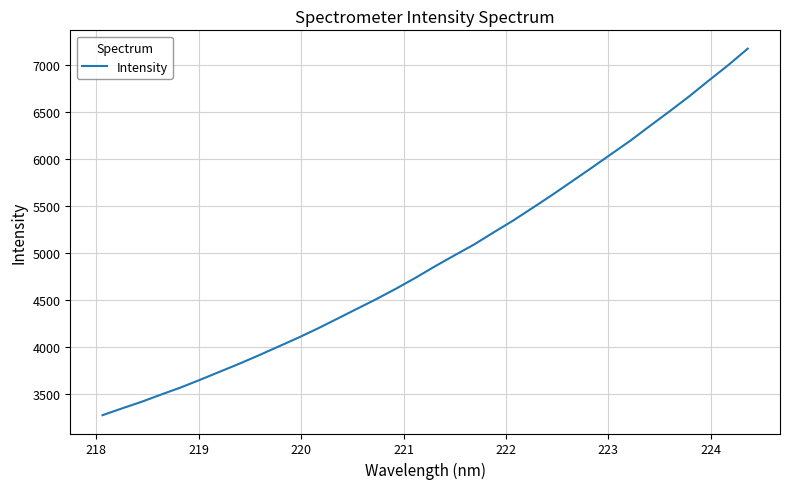

What is the maximum value shown in the chart?

7177.4